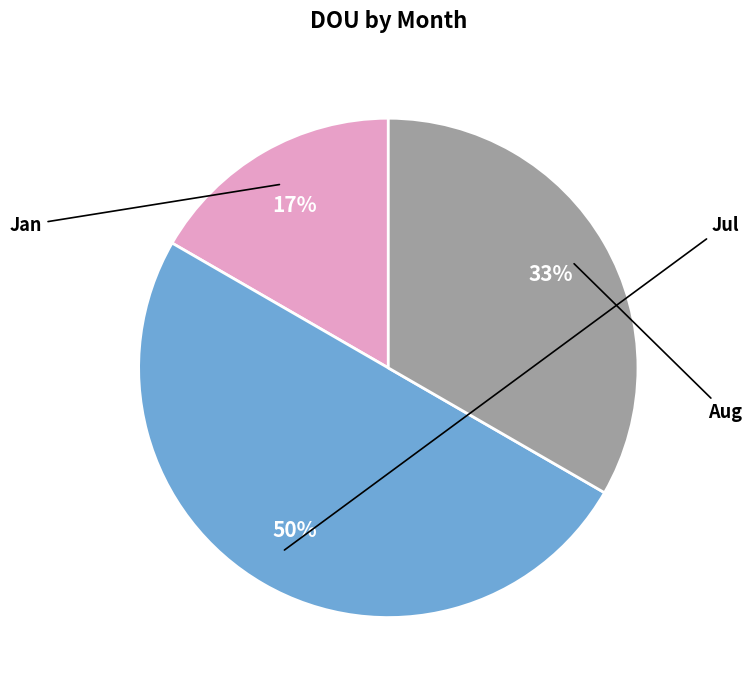

What percentage is the Aug slice, to the nearest percent?

33%